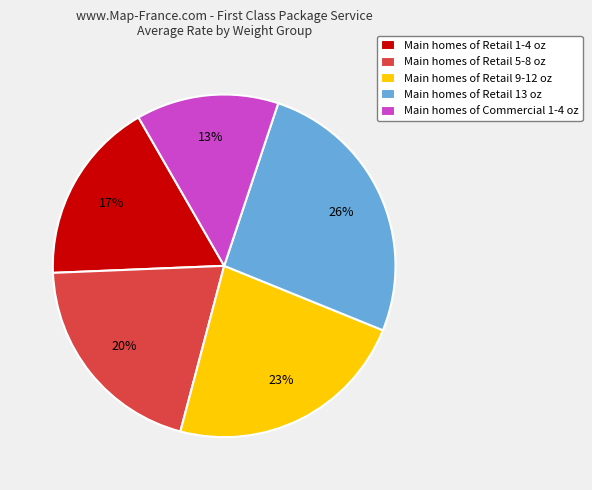

The Main homes of Retail 5-8 oz slice represents 20% of the pie. True or false?

True